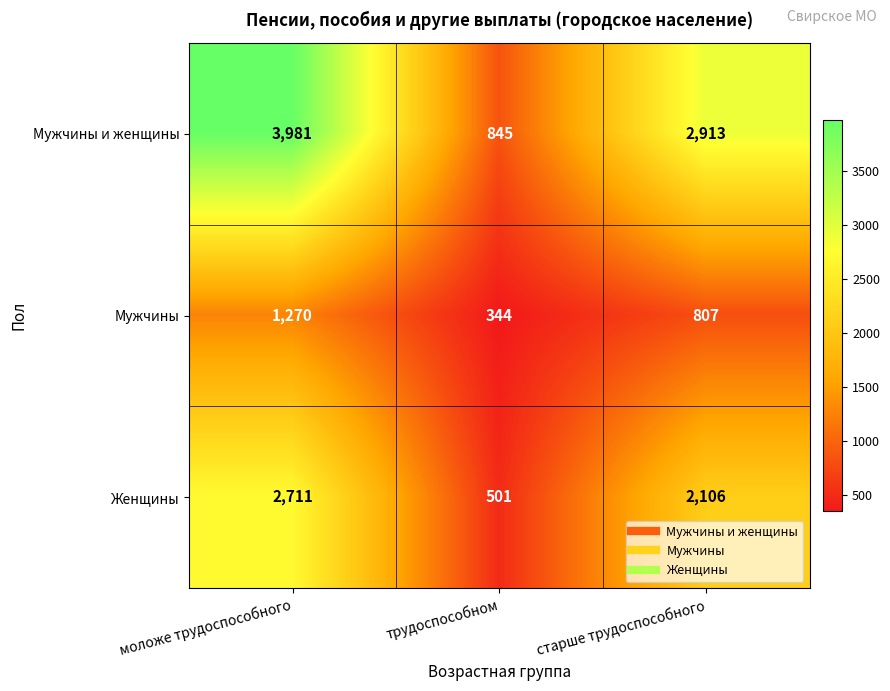

What is the total value across all series at трудоспособном?

1690